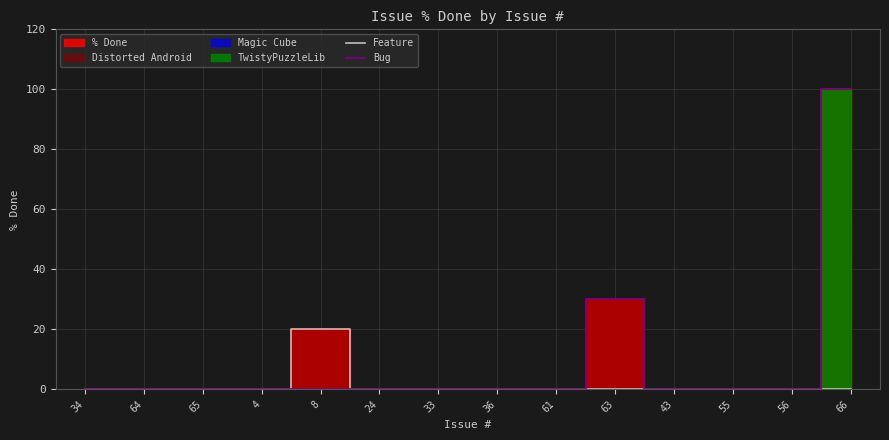

How many data points does each series have?

14